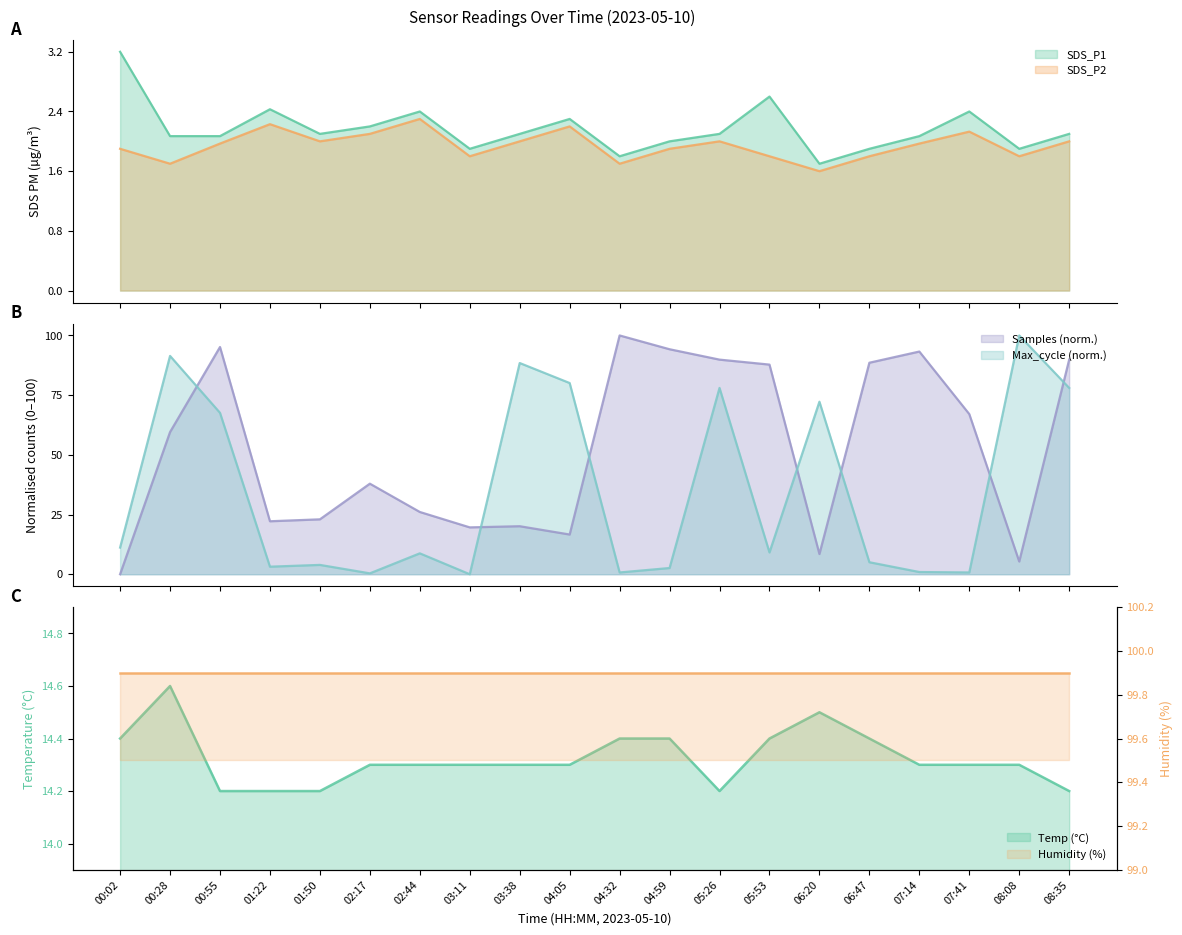

True or false: SDS_P2 and SDS_P1 intersect in this chart.

False